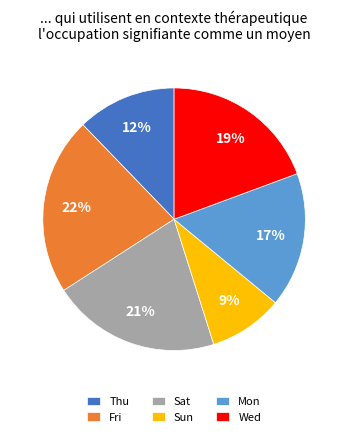

To the nearest percent, what is the combined percentage of Thu and Mon?

29%